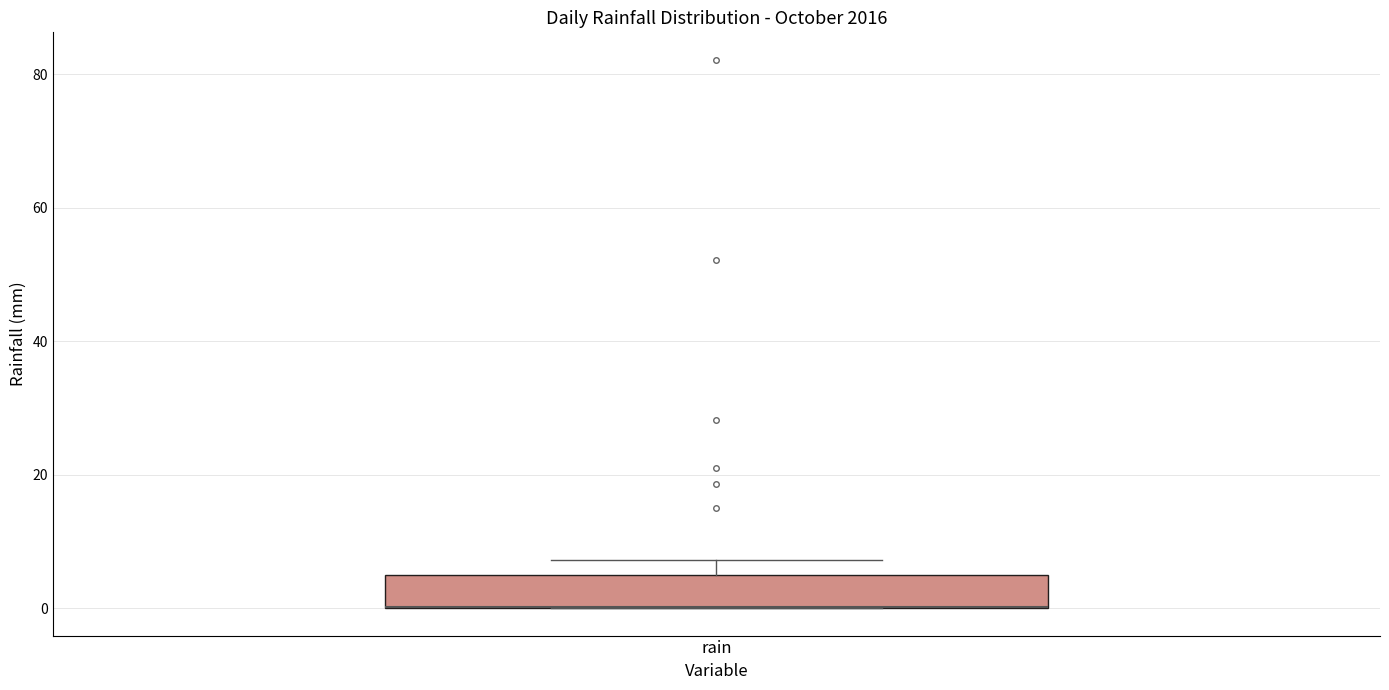

Read this box plot against the y-axis: the position of the median line, the range covered by the box, and the ends of both whiskers. The values are not printed on the chart, so give them approximately, as read against the axis.

median 0 (drawn on the box's lower edge), box 0 to 4, whiskers 0 to 8